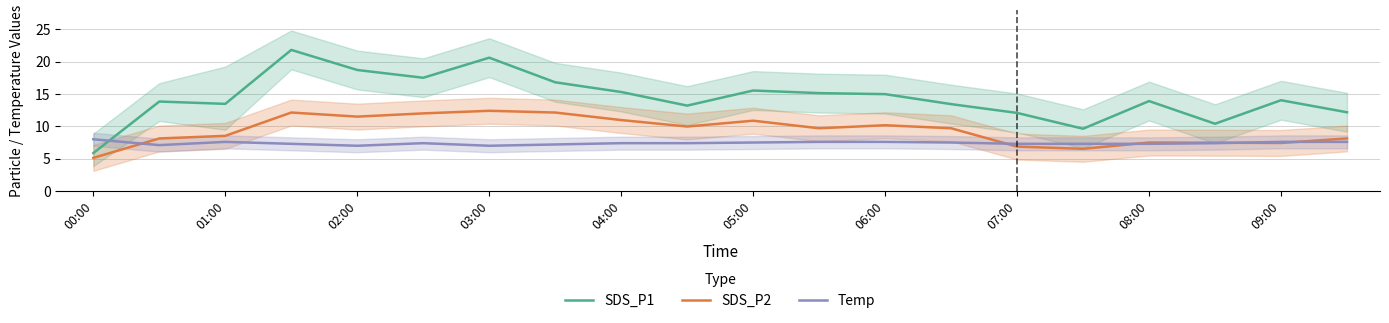

Which category has the lowest value in the SDS_P1 series?

00:00